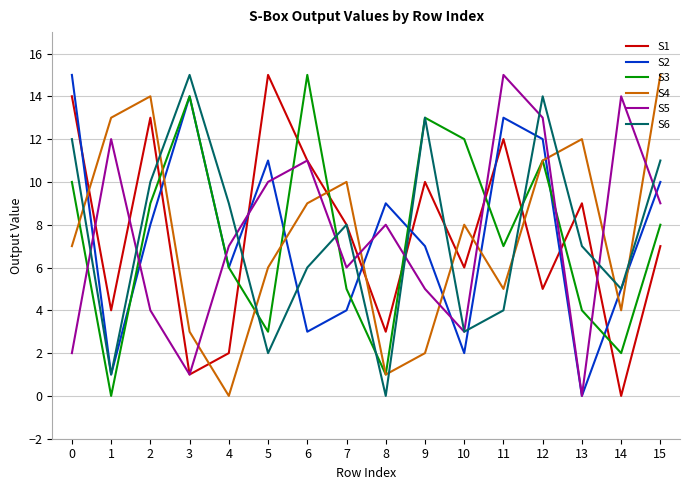

True or false: S4 has a value of 12 at 13.

True